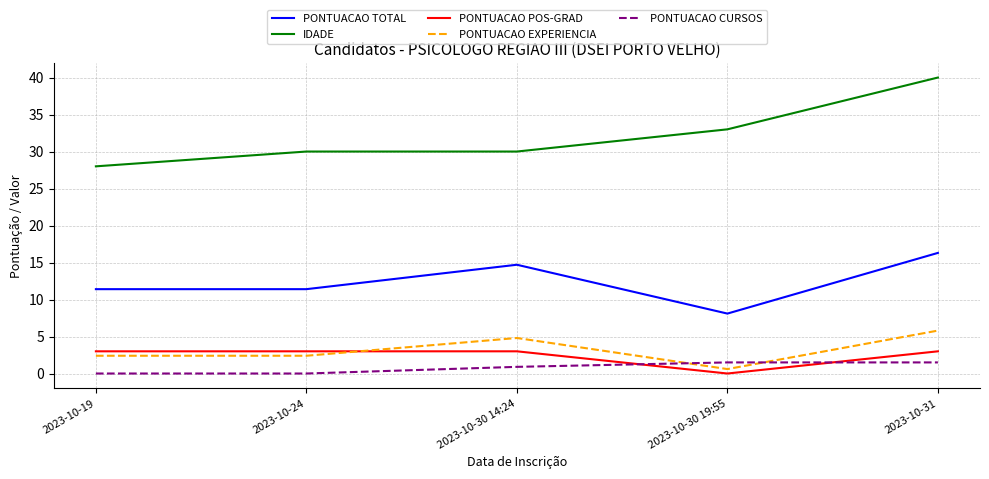

Read the PONTUACAO CURSOS value at 2023-10-30 14:24.

0.9